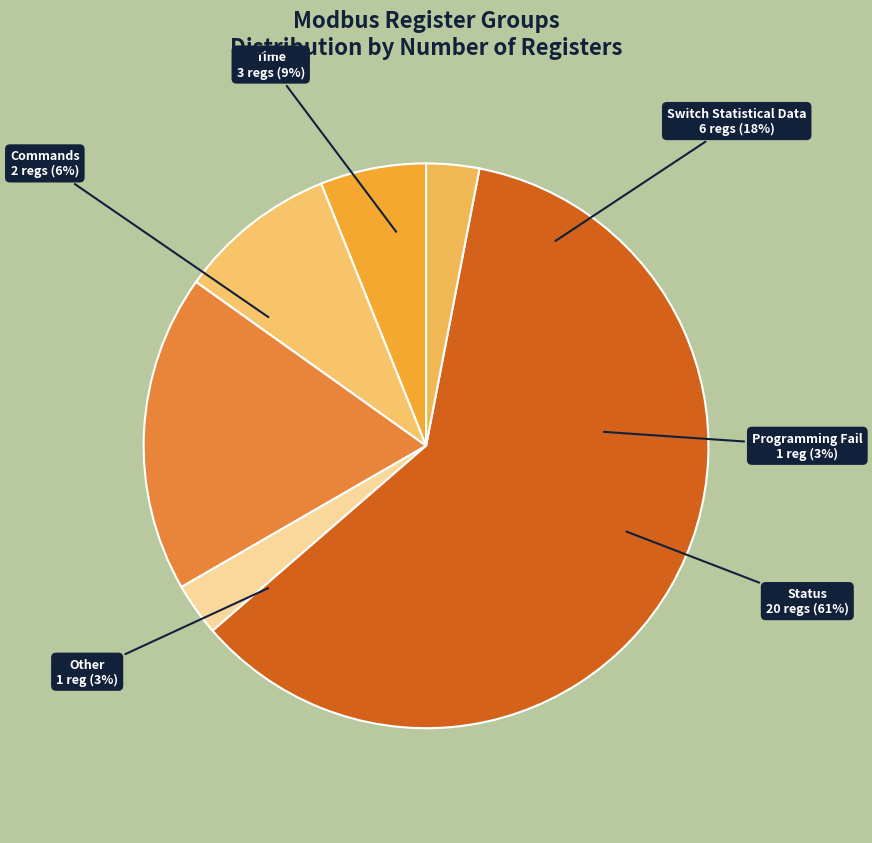

How many slices are in this pie chart?

6